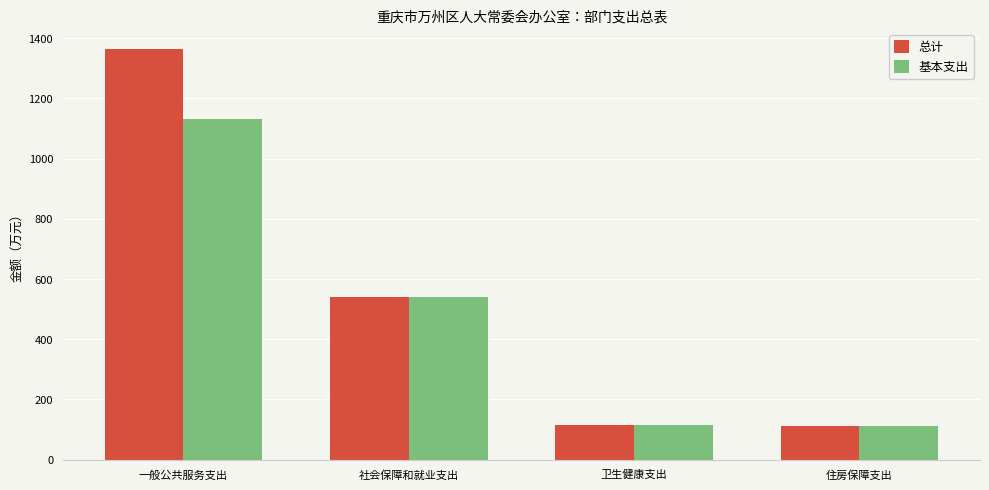

What is the sum of all 基本支出 values?

1899.9